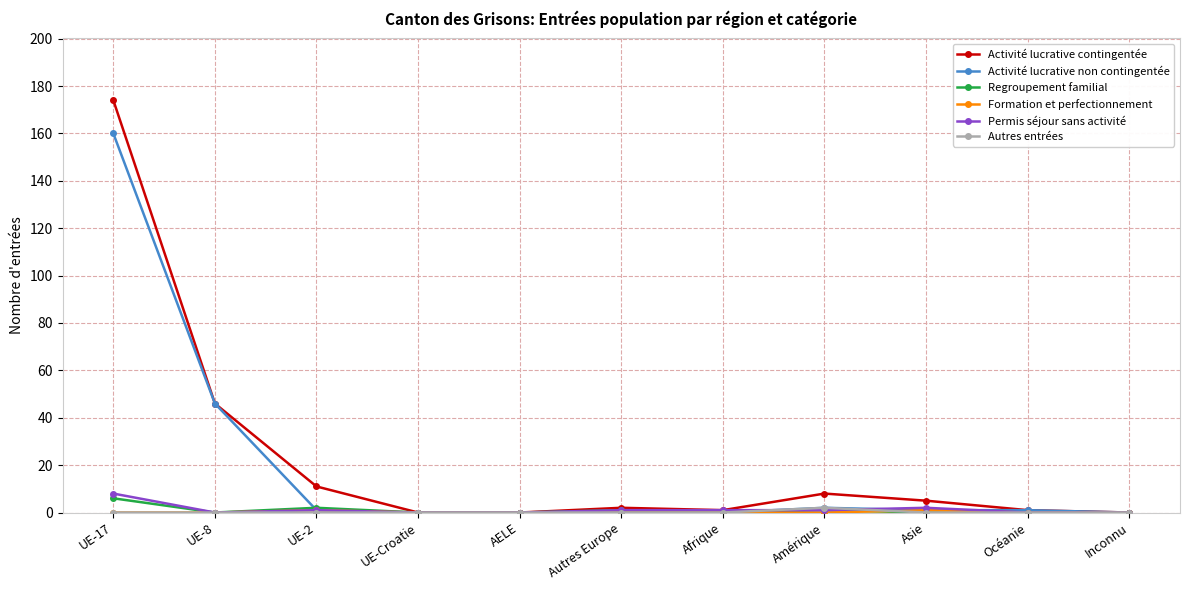

What is the maximum value for Permis séjour sans activité?

8